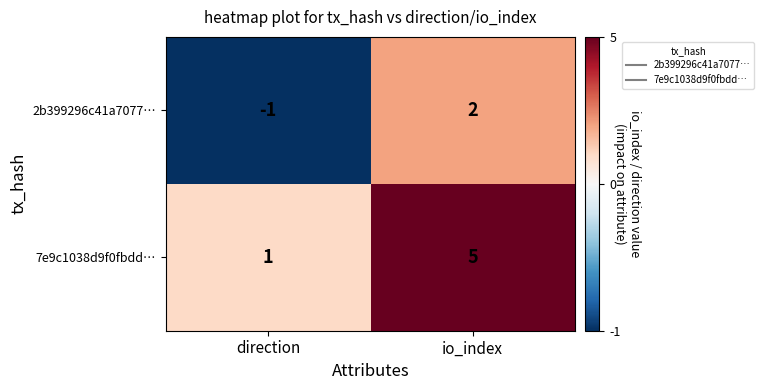

Rank the series by their maximum value, from lowest to highest.

2b399296c41a7077…, 7e9c1038d9f0fbdd…